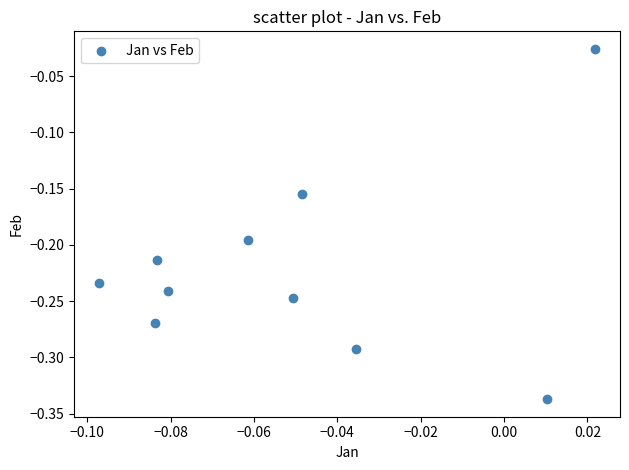

What is the range of Y values (max minus min)?

0.3